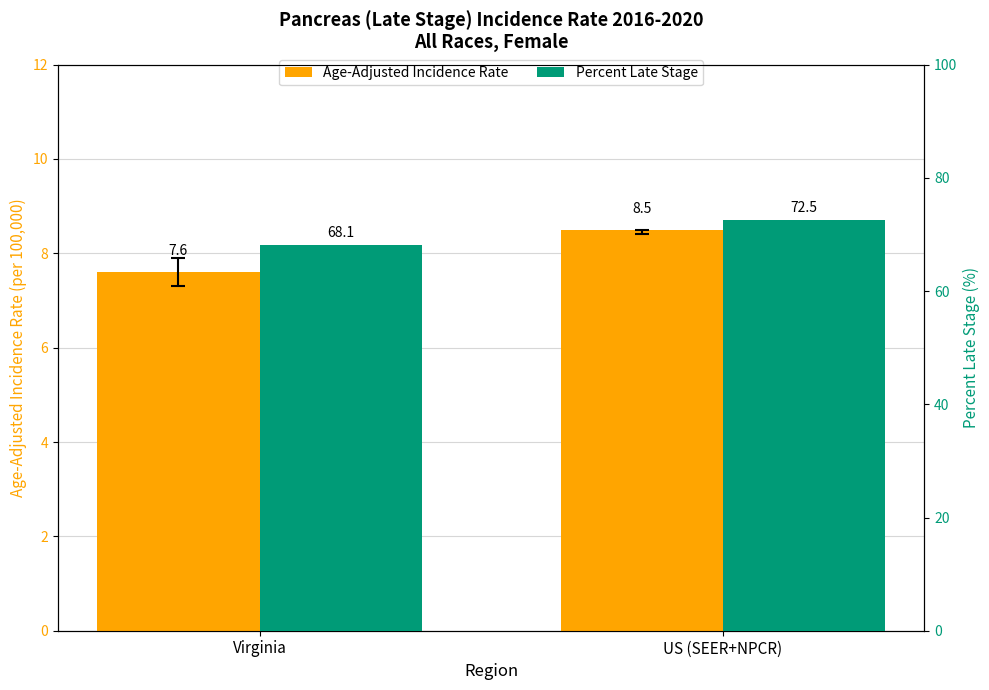

What position from the right is Virginia?

2